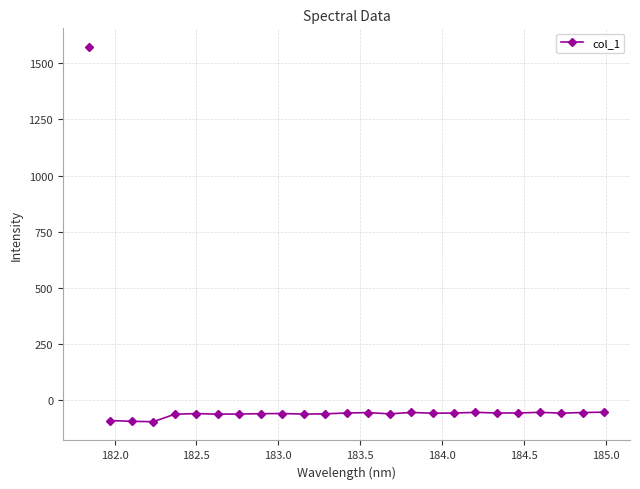

What is the value of the 16th point from the left?

-57.0